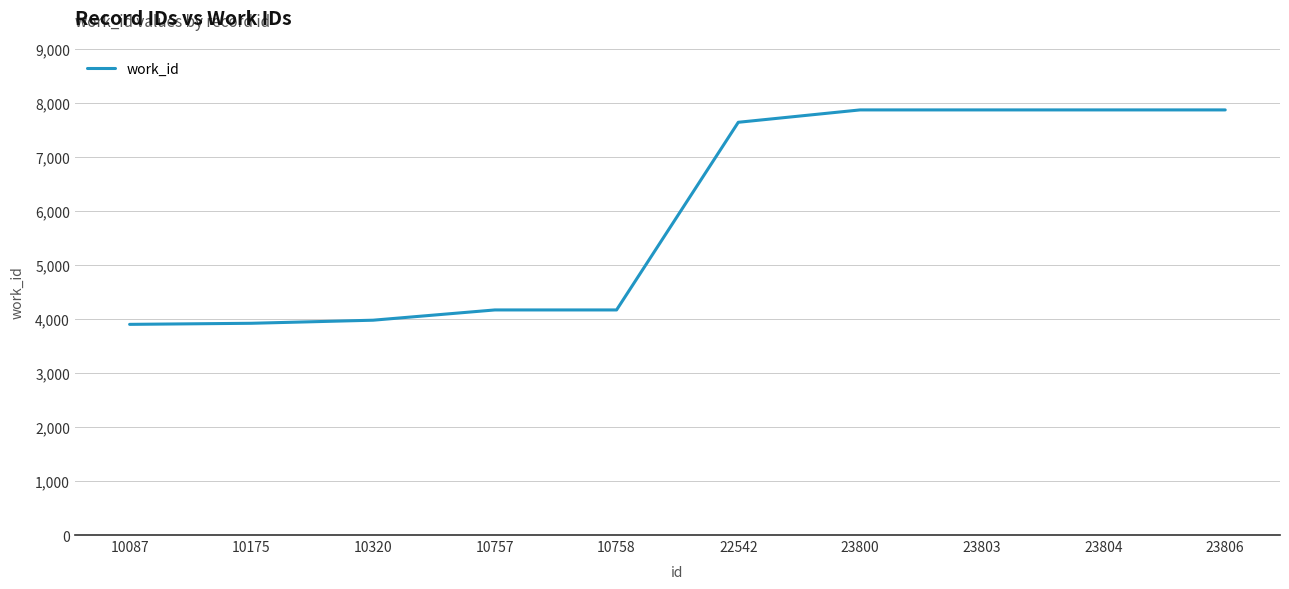

What is the maximum value shown in the chart?

7872